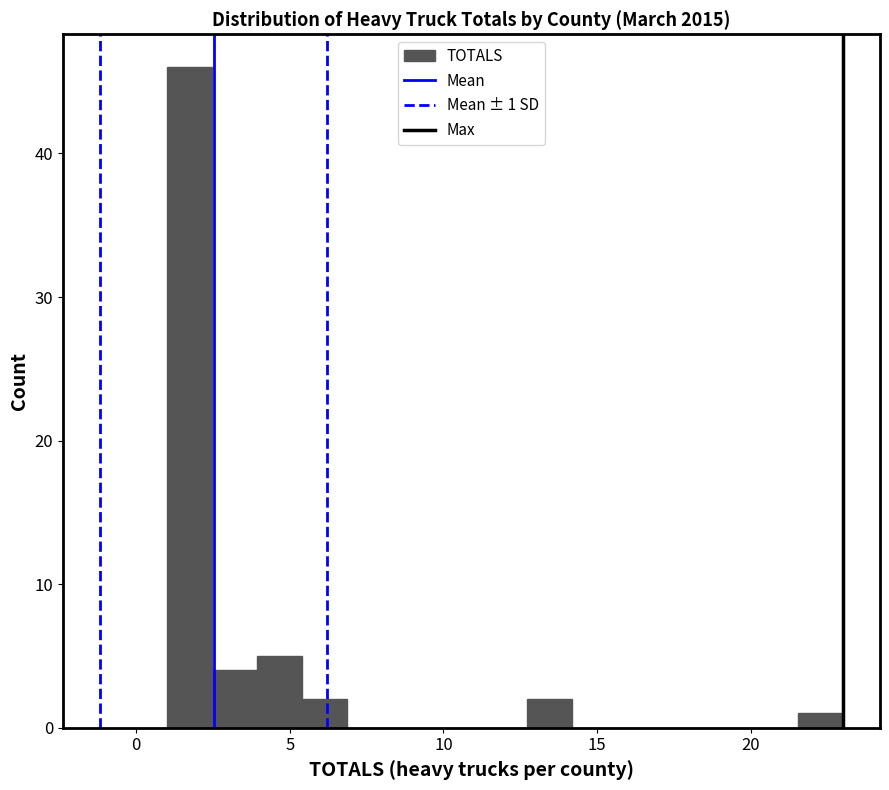

Around what value on the x-axis is the tallest bar? Give the approximate position of its centre, as read against the axis.

1.5